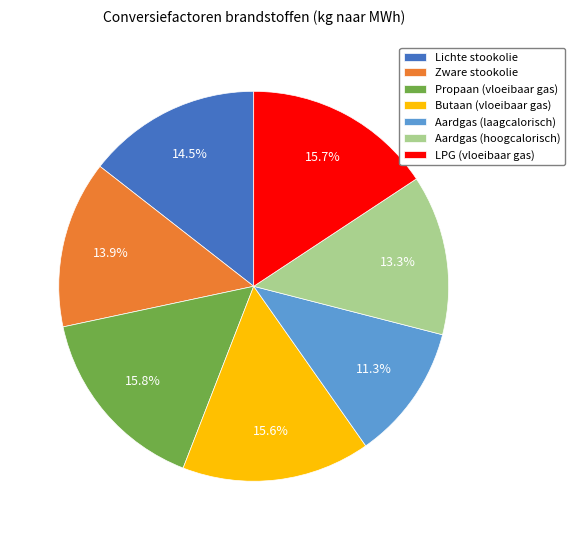

The Aardgas (laagcalorisch) slice represents 11% of the pie. True or false?

True